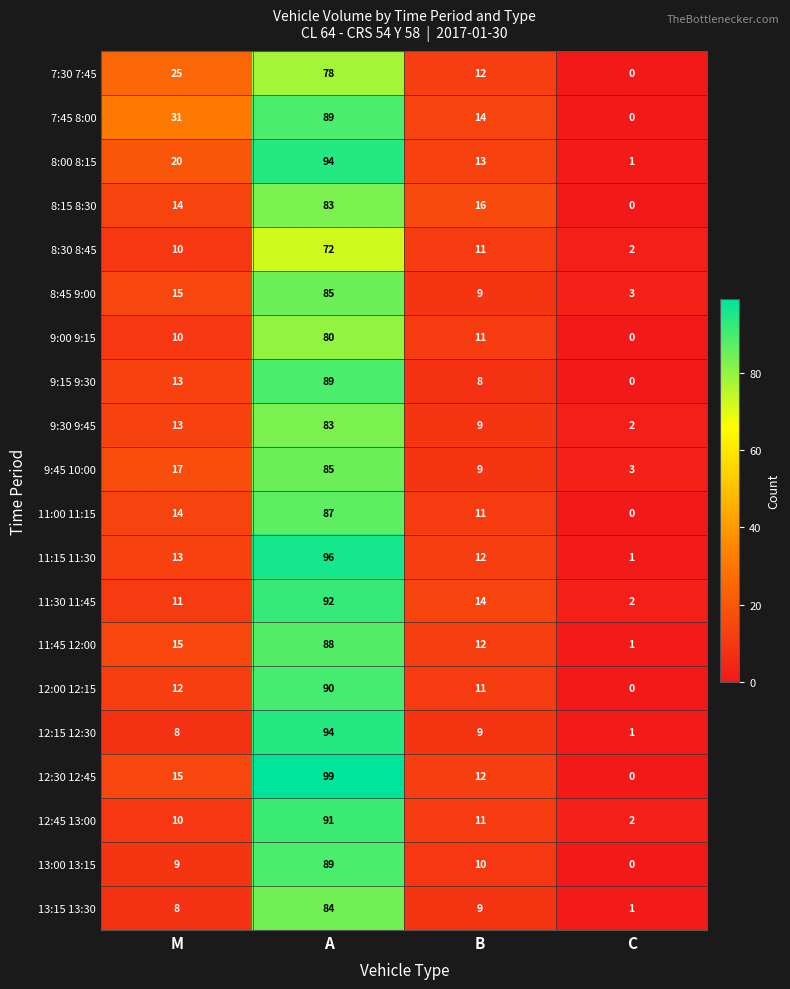

At which category is the sum across all series the highest?

A